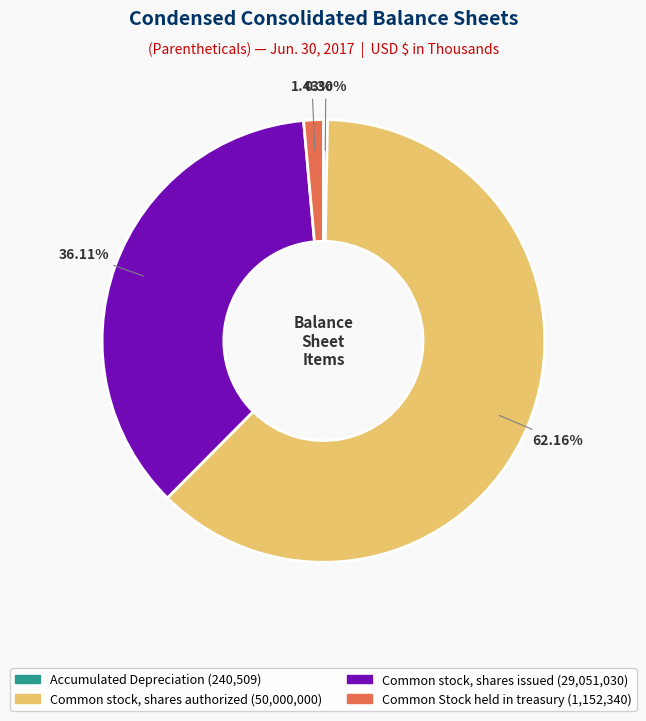

To the nearest percent, what is the combined percentage of Accumulated Depreciation and Common Stock held in treasury?

2%